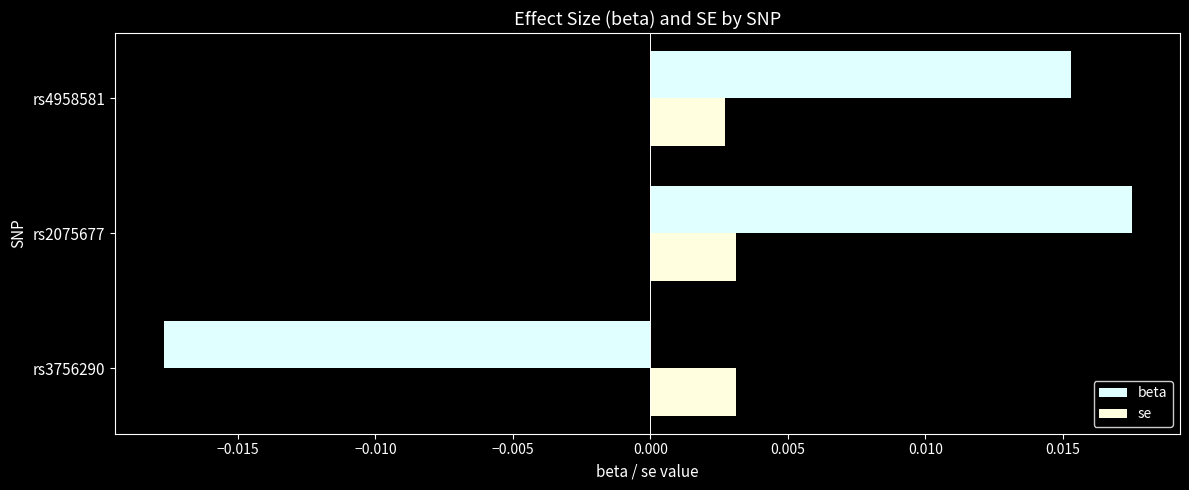

How many categories are shown in the chart?

3